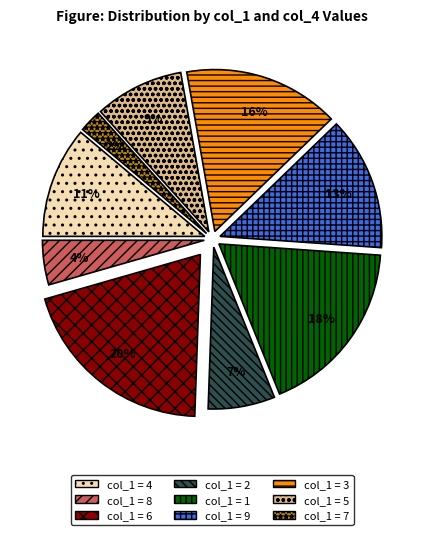

Is there a majority slice in this chart?

No